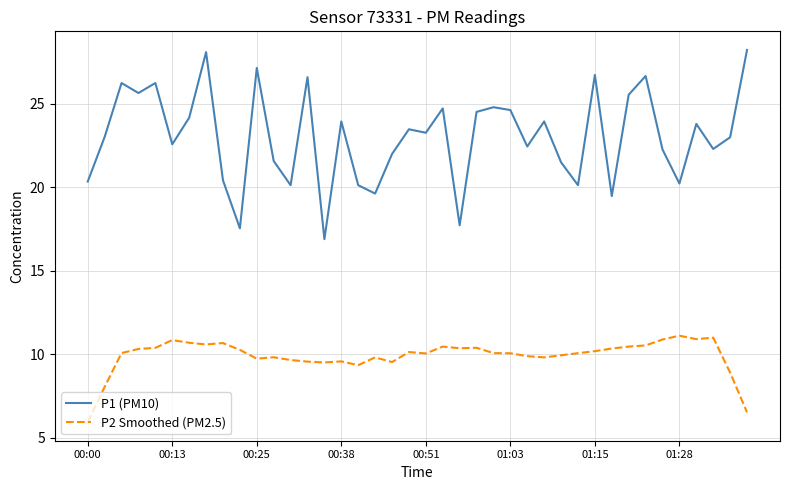

What is the maximum value shown in the chart?

28.2